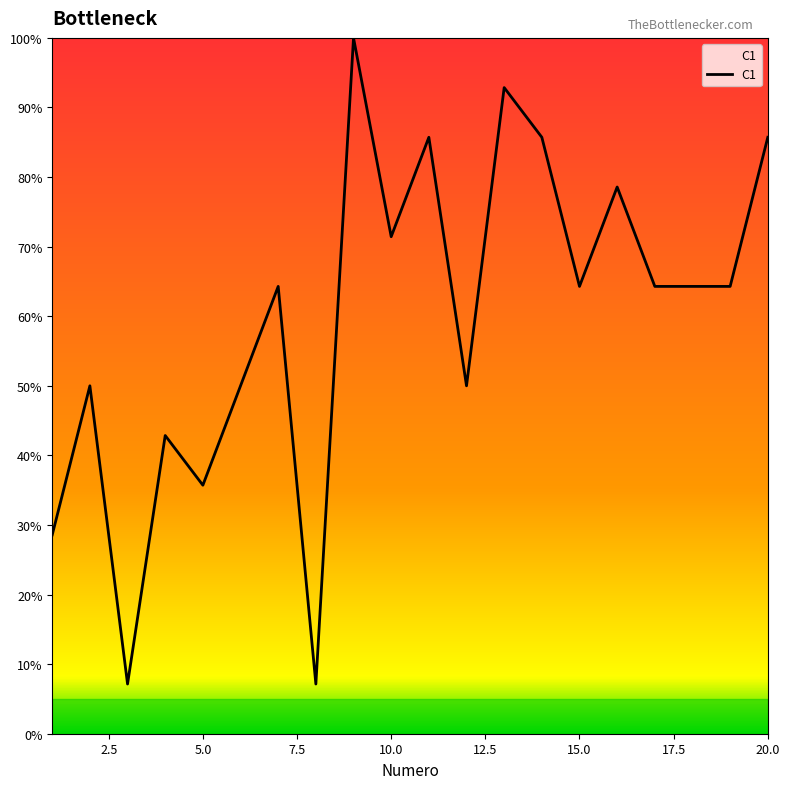

What is the minimum value shown in the chart?

7.1